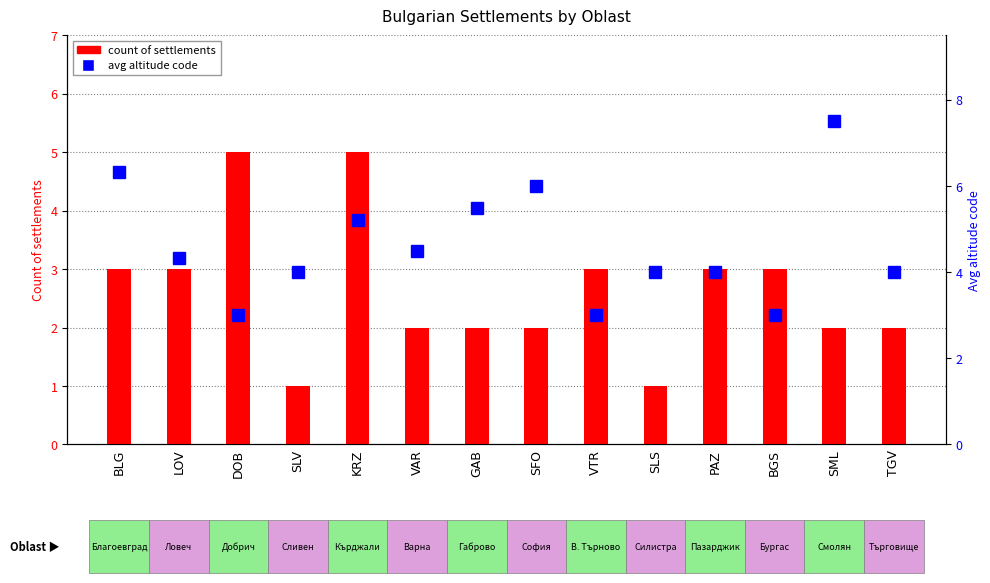

What is the maximum value for count of settlements?

5.0